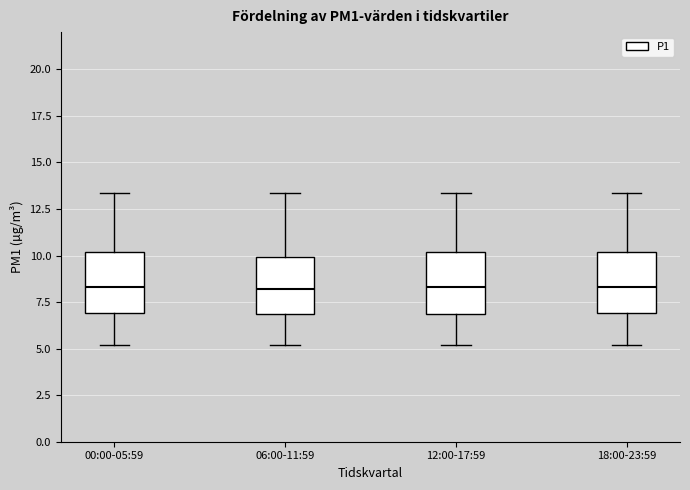

Reading left to right, transcribe this box plot: for each box, give where its median line is, the range the box spans, and where its two whiskers end, as read against the y-axis. The values are not printed on the chart, so give them approximately, as read against the axis.

00:00-05:59: median 8.5, box 7.0 to 10.0, whiskers 5.0 to 13.5
06:00-11:59: median 8.0, box 7.0 to 10.0, whiskers 5.0 to 13.5
12:00-17:59: median 8.5, box 7.0 to 10.0, whiskers 5.0 to 13.5
18:00-23:59: median 8.5, box 7.0 to 10.0, whiskers 5.0 to 13.5